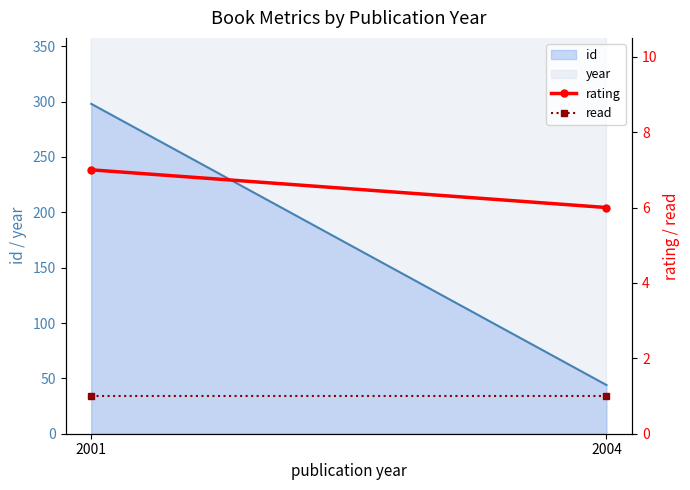

At how many categories does at least one series exceed 3?

2